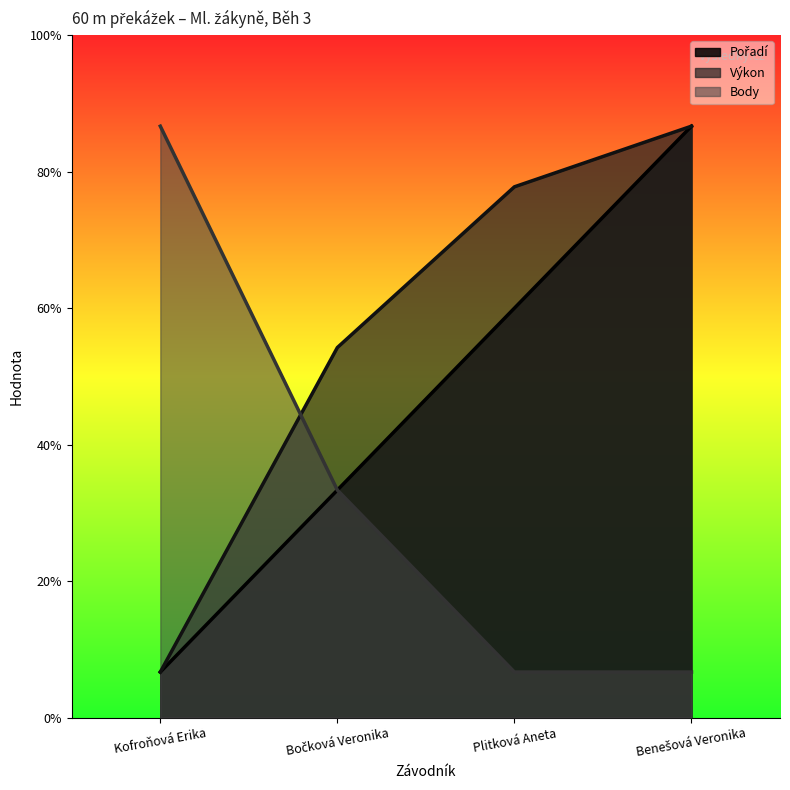

After their last crossing, which series has the higher values: Body or Výkon?

Výkon